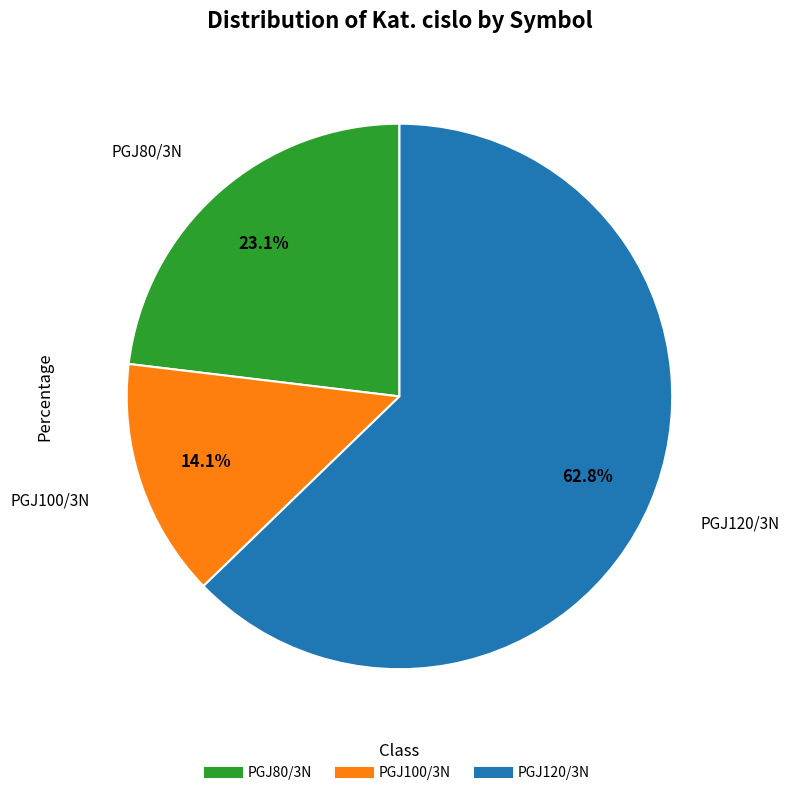

To the nearest percent, what is the difference between the largest and smallest slice percentages?

49%